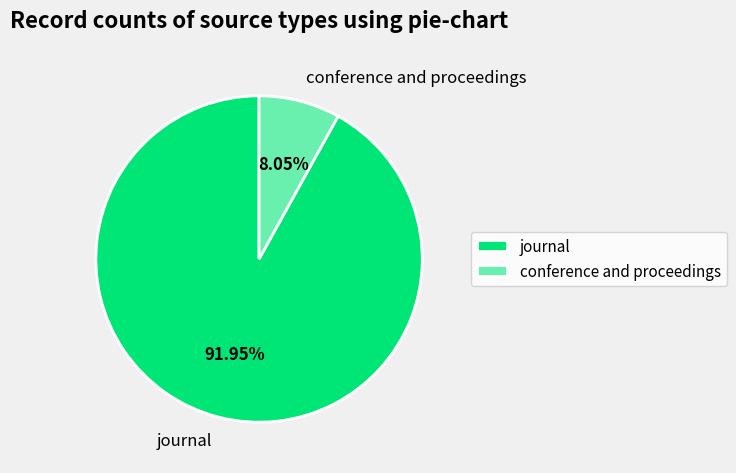

To the nearest percent, what is the difference between the largest and smallest slice percentages?

84%